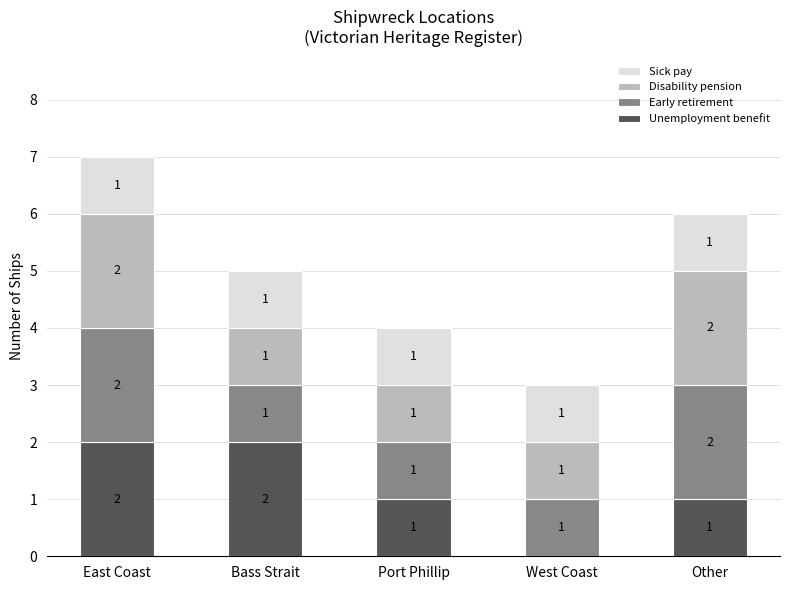

What is the total value across all series at West Coast?

3